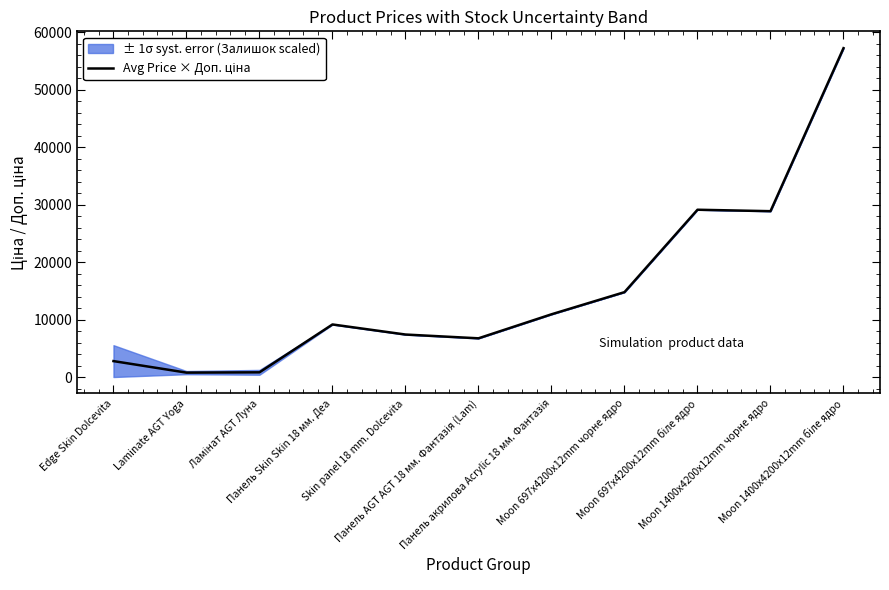

How many data points are less than 9196?

5